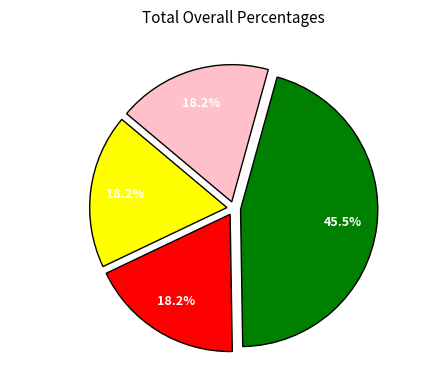

What percentage is NOT represented by 1861-1862?

81.8%